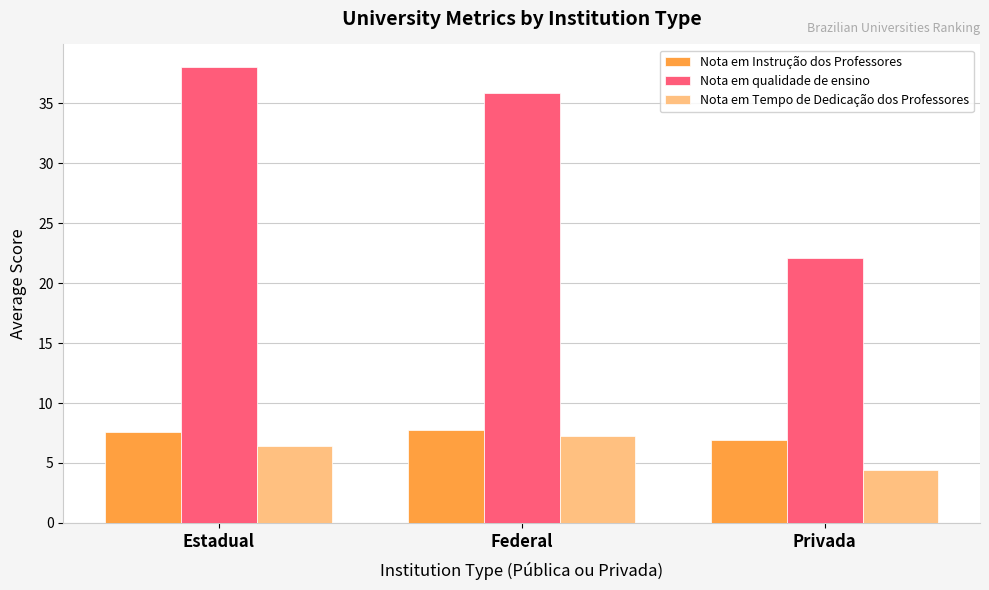

Is it true that Nota em Instrução dos Professores equals 7.7 at Federal?

True